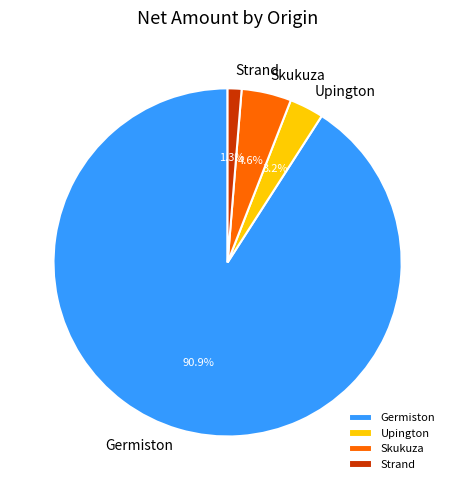

Is there a majority slice in this chart?

Yes